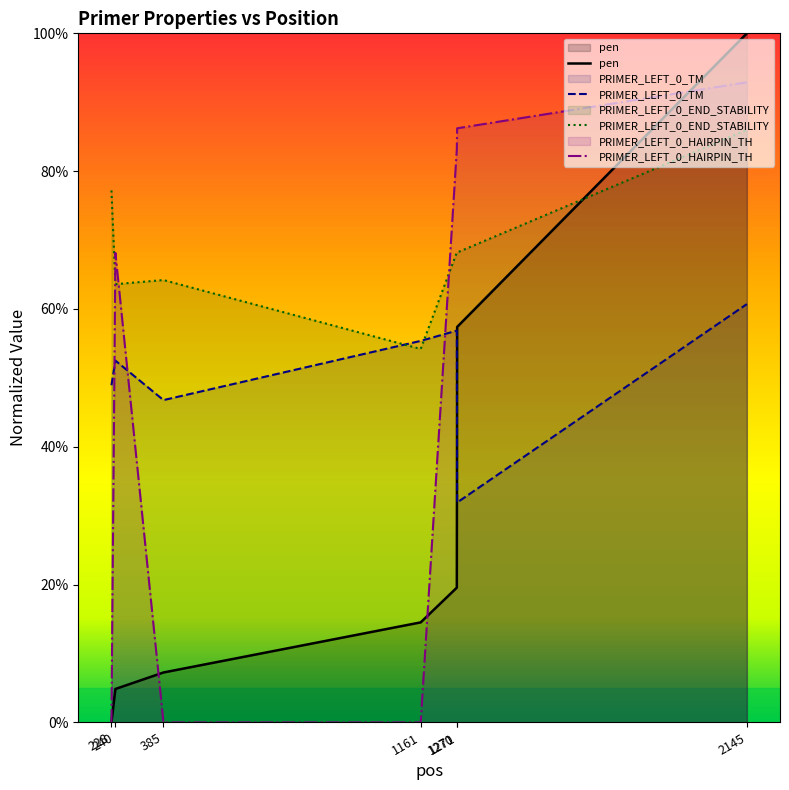

What is the sum of the PRIMER_LEFT_0_END_STABILITY values at 1271 and 1161?

122.4